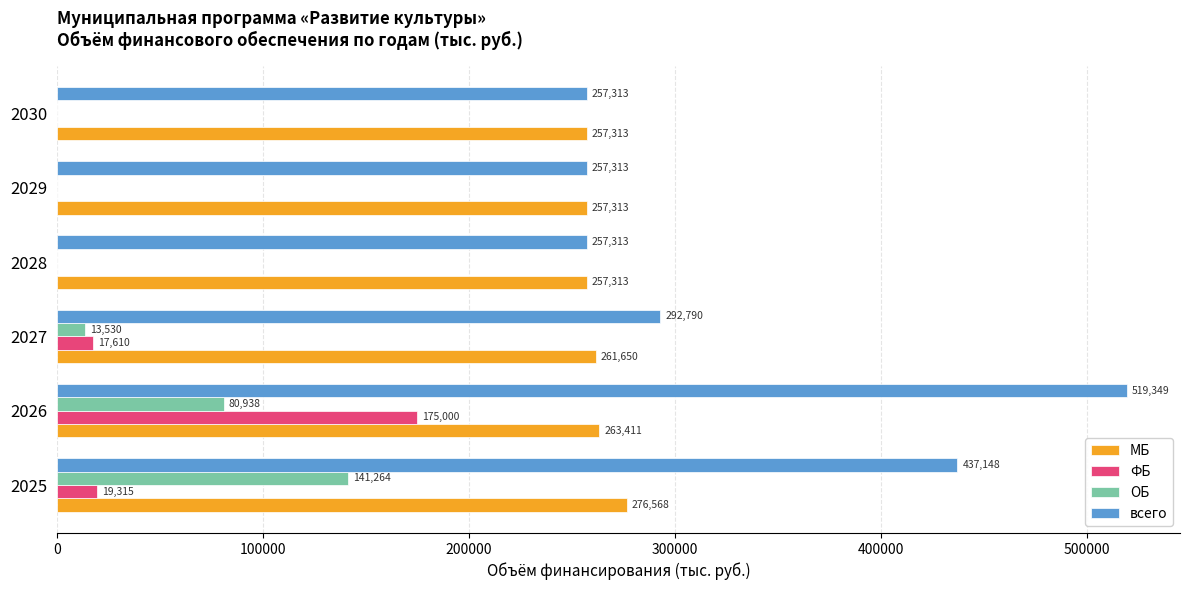

What is the average value of the МБ series?

262261.4